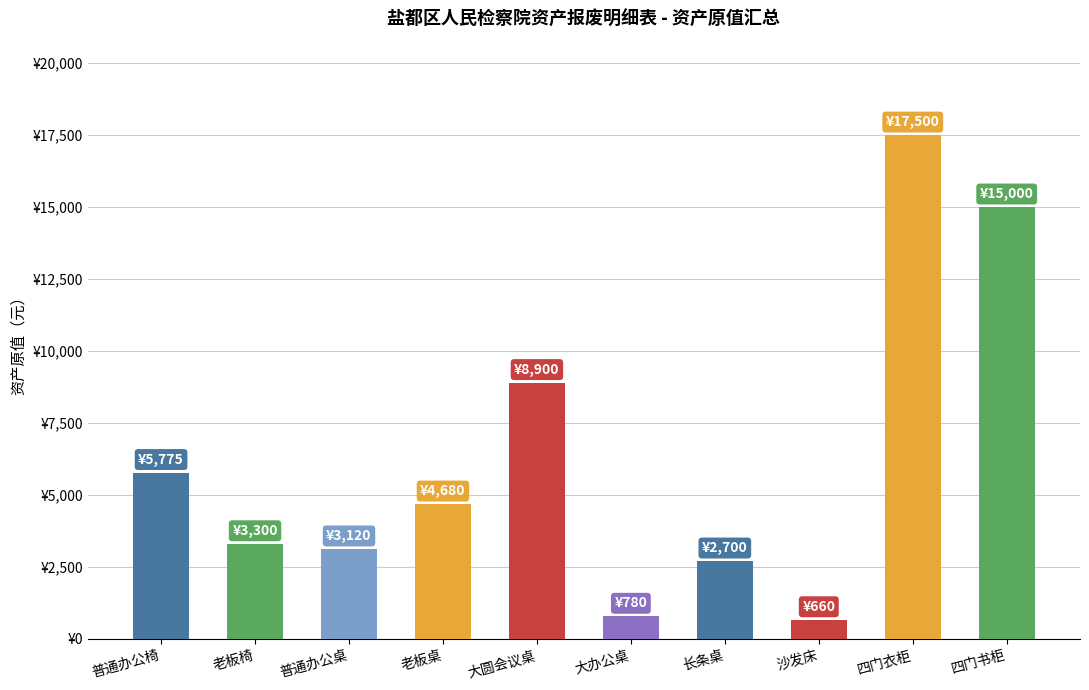

Rank the categories by value from highest to lowest.

四门衣柜, 四门书柜, 大圆会议桌, 普通办公椅, 老板桌, 老板椅, 普通办公桌, 长条桌, 大办公桌, 沙发床